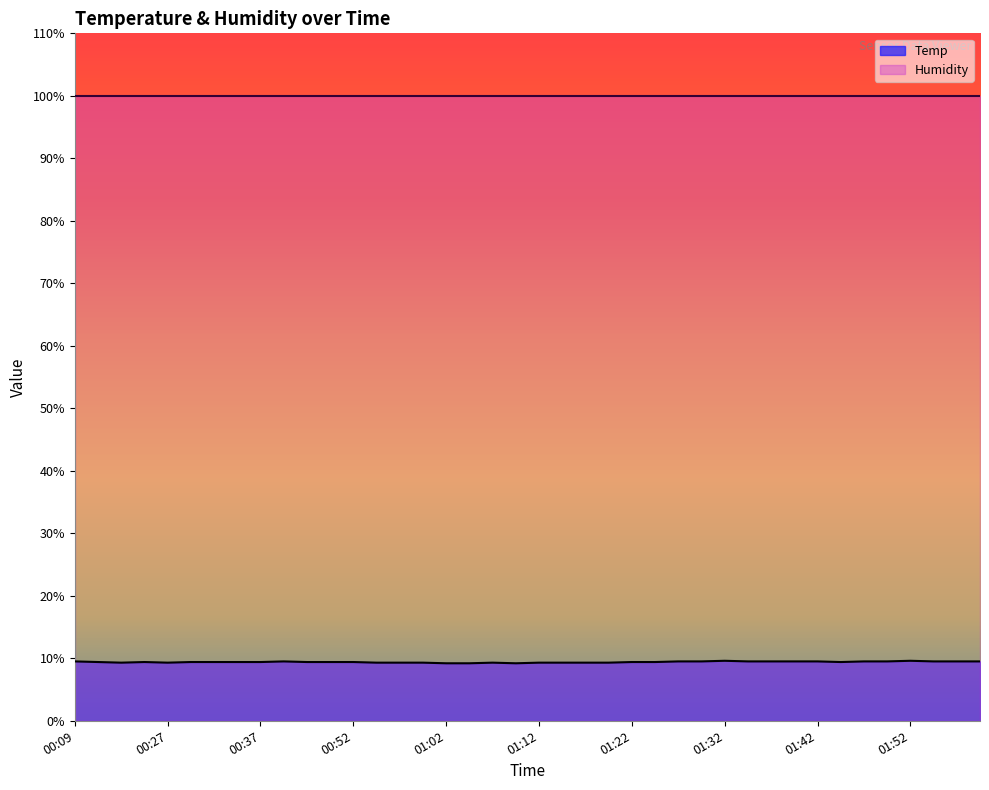

True or false: the data shows 9.3 at 01:15.

True